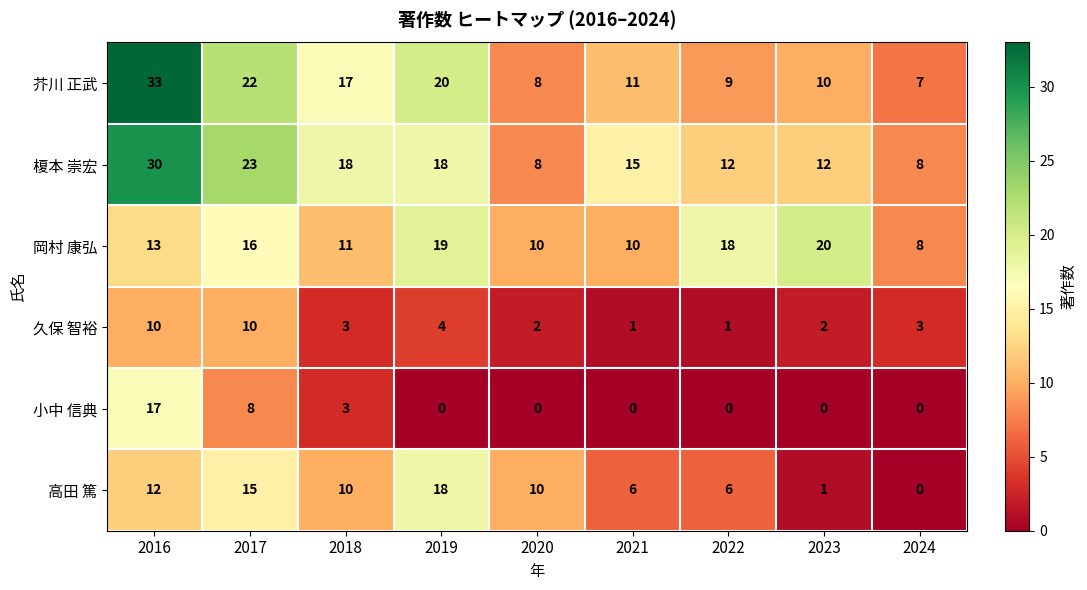

True or false: 久保 智裕 has a value of 2 at 2023.

True